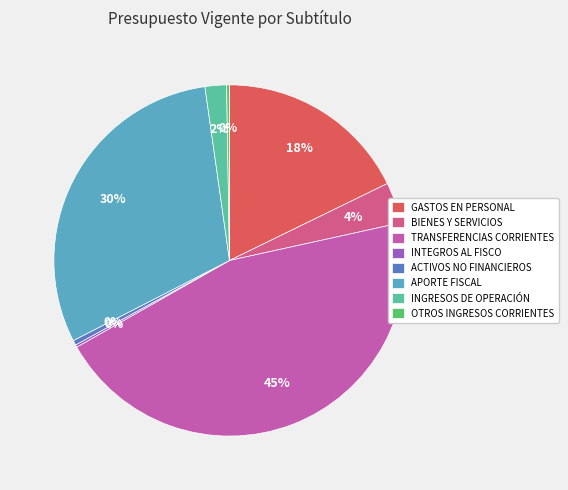

Does BIENES Y SERVICIOS represent more than half of the total?

No